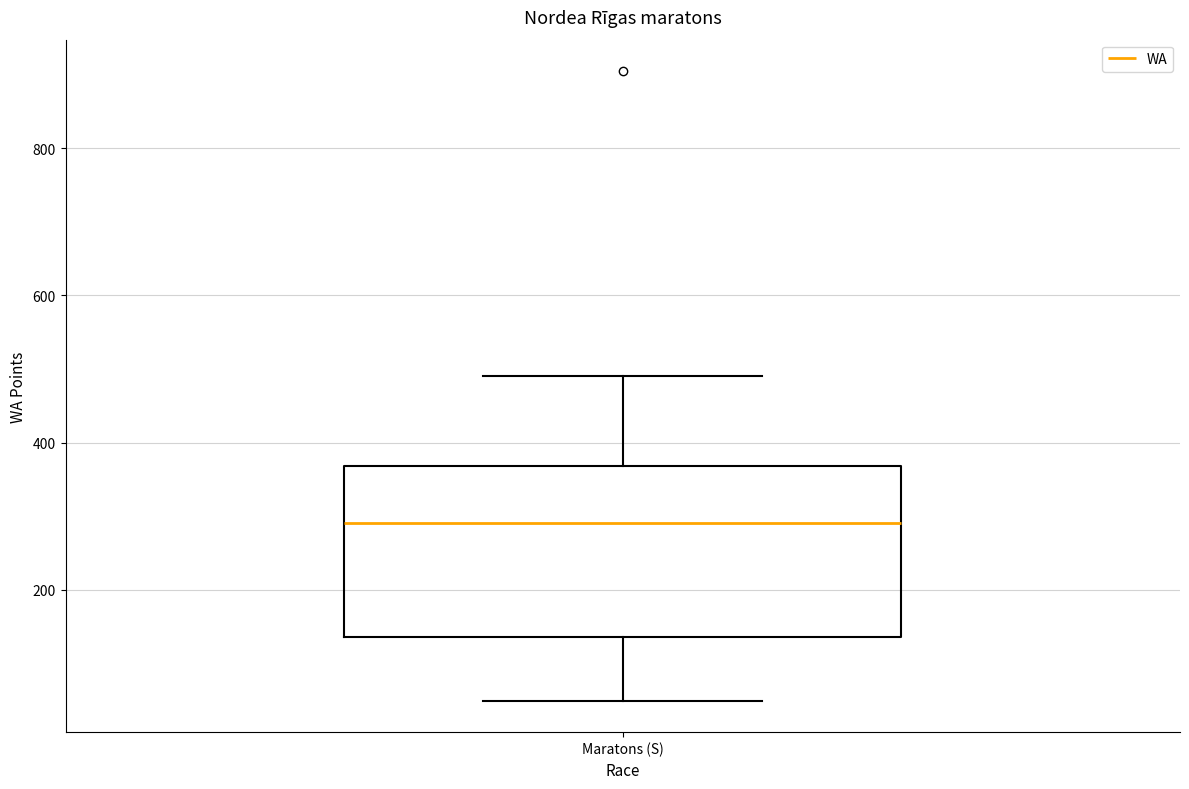

Where does the upper whisker of the box for Maratons (S) end on the y-axis? The values are not printed on the chart, so give them approximately, as read against the axis.

500